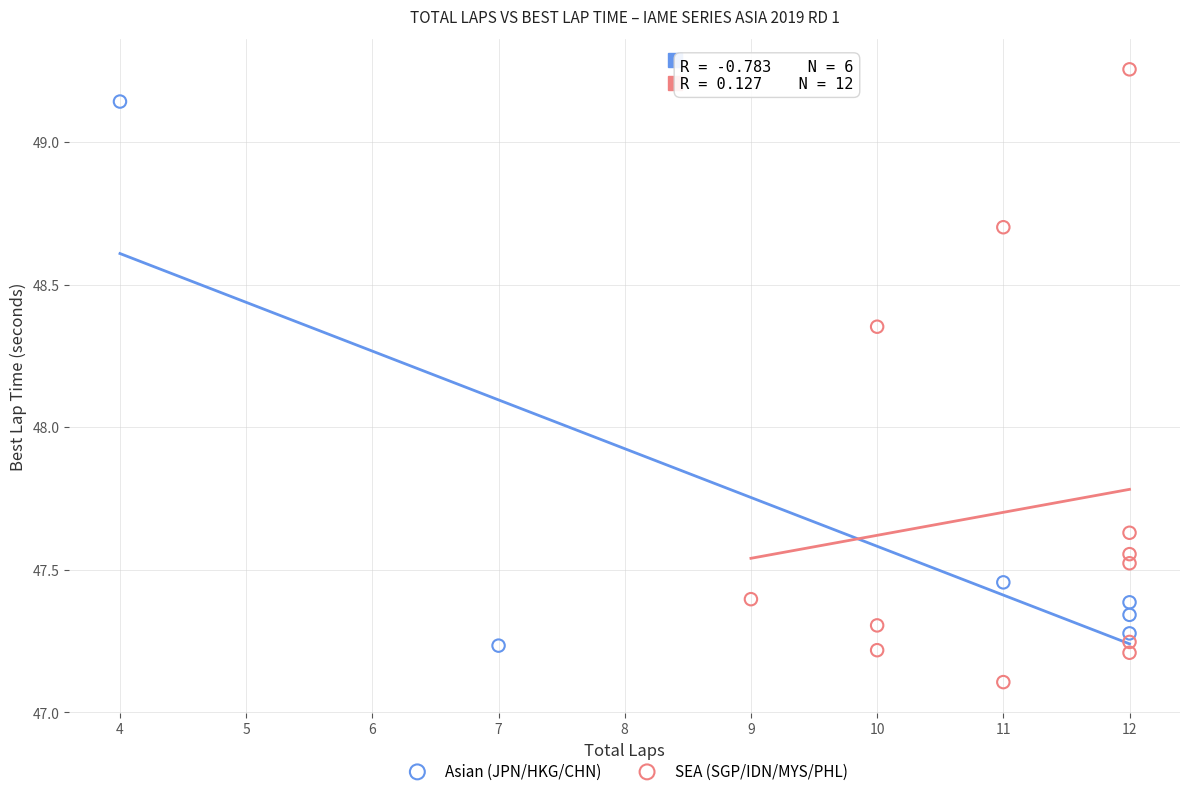

Which series reaches the minimum Y coordinate?

SEA (SGP/IDN/MYS/PHL)